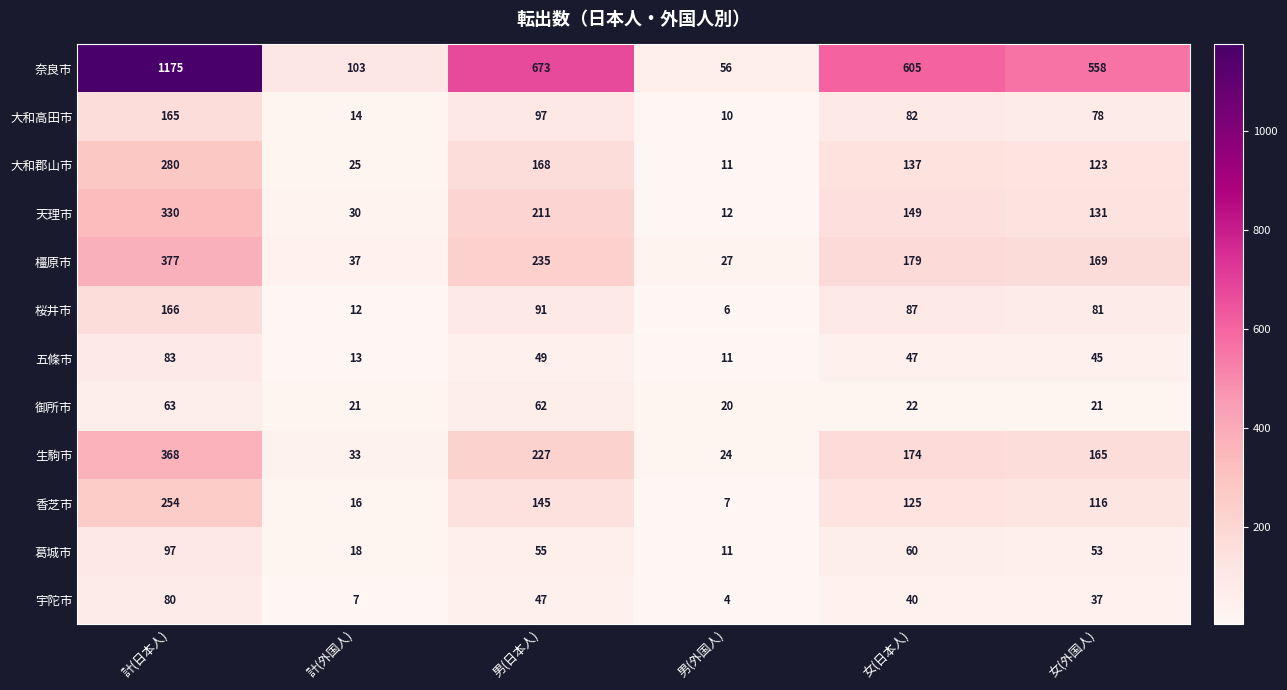

What is the total value across all series at 計(外国人)?

329